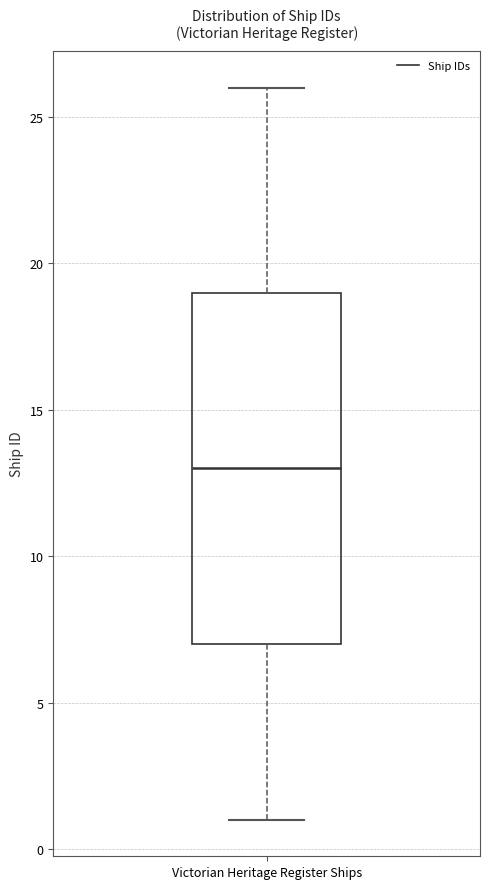

Read this box plot against the y-axis: the position of the median line, the range covered by the box, and the ends of both whiskers. The values are not printed on the chart, so give them approximately, as read against the axis.

median 13, box 7 to 19, whiskers 1 to 26